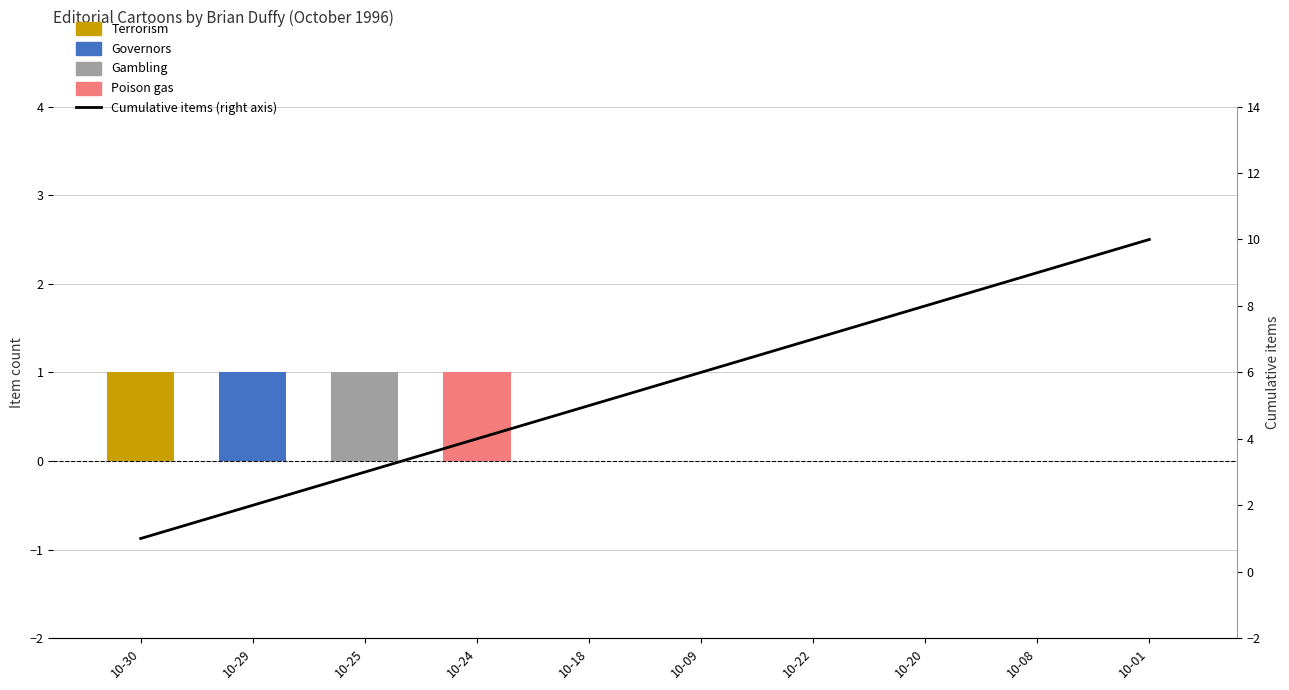

What is the difference between the highest and lowest values at 10-08?

9